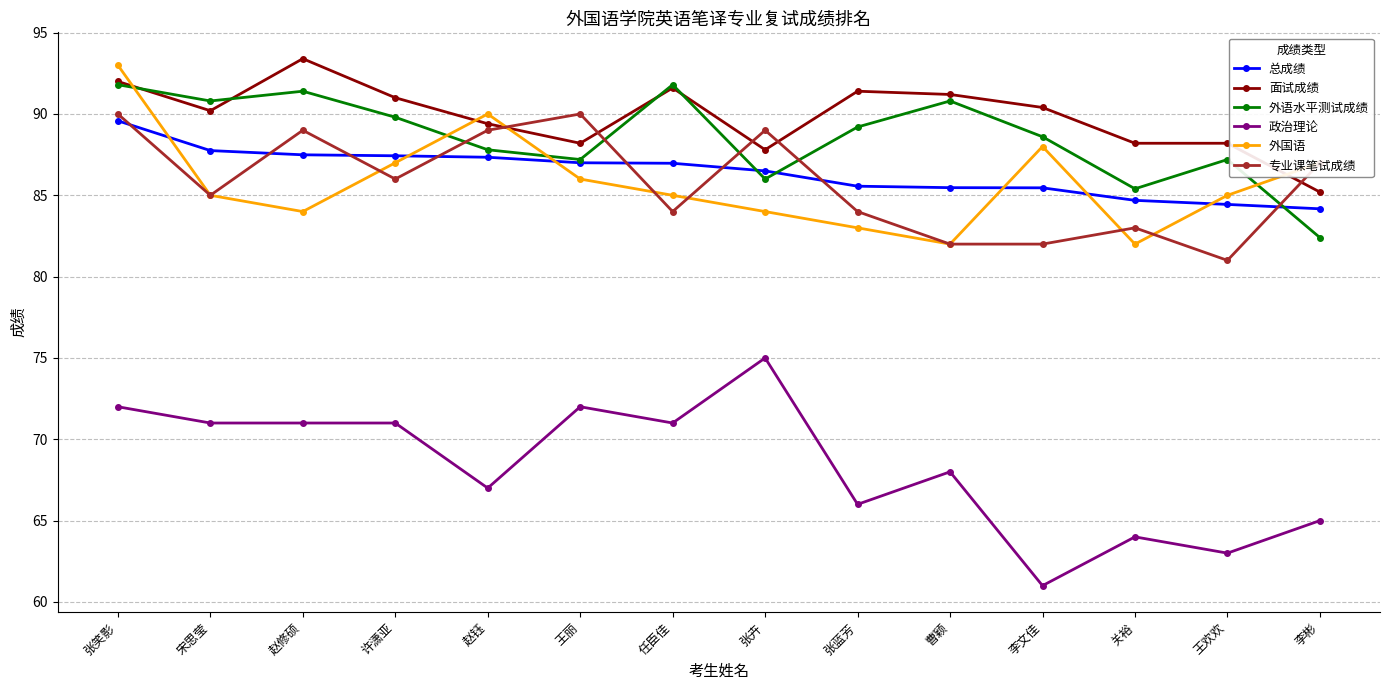

In 专业课笔试成绩, how many points are higher than both neighbors (excluding endpoints)?

4